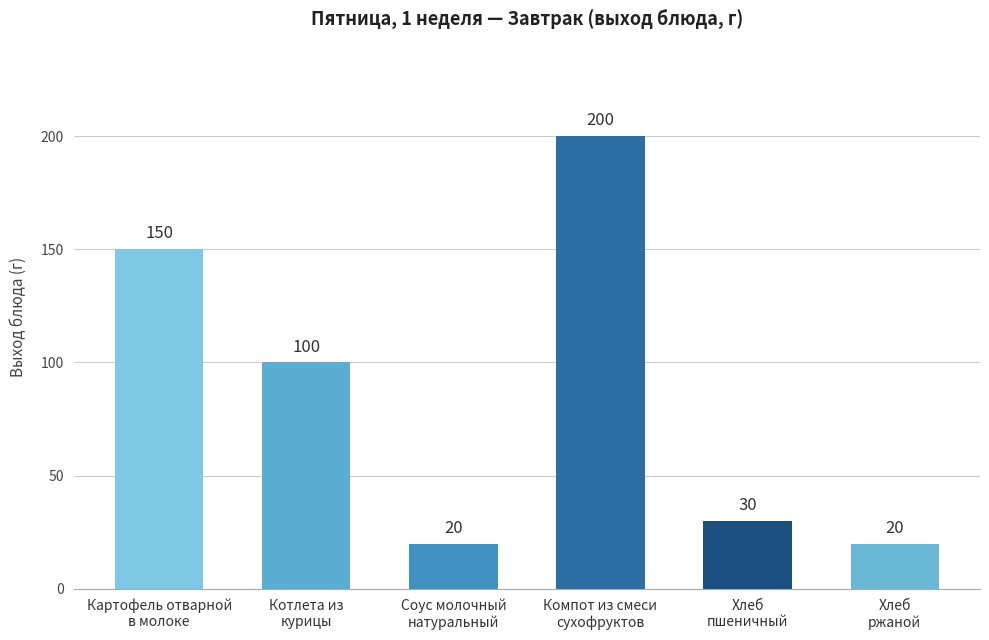

True or false: the data shows 30 at Хлеб
пшеничный.

True